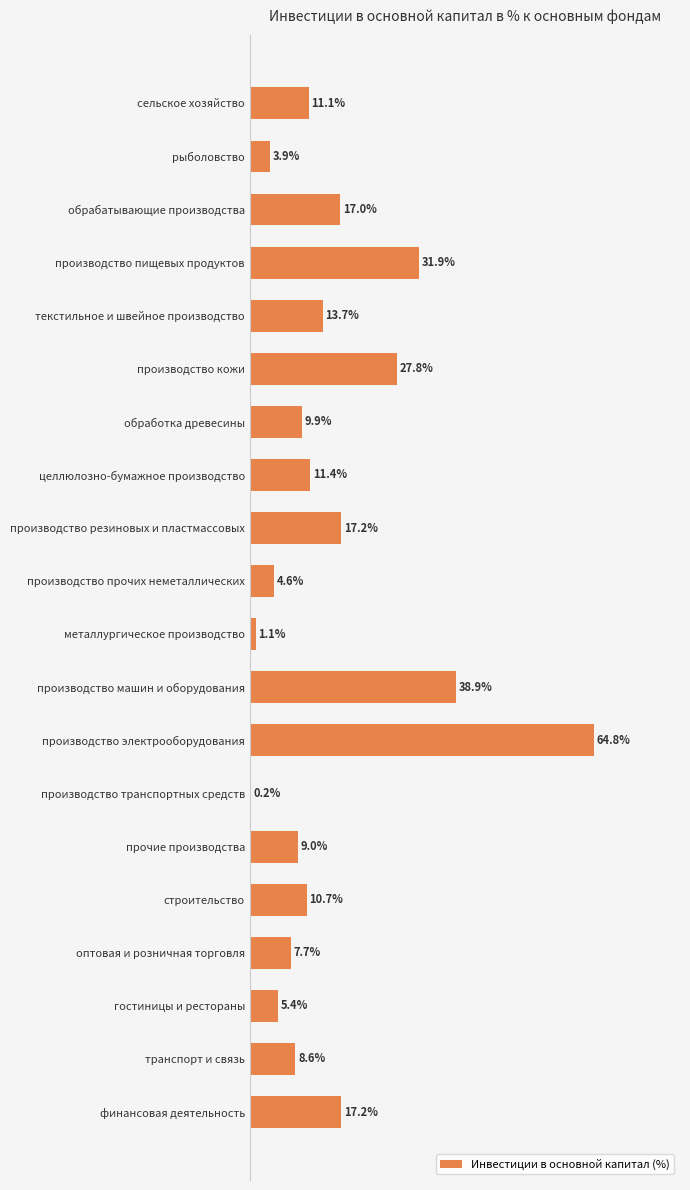

Between целлюлозно-бумажное производство and производство резиновых и пластмассовых, which is larger?

производство резиновых и пластмассовых